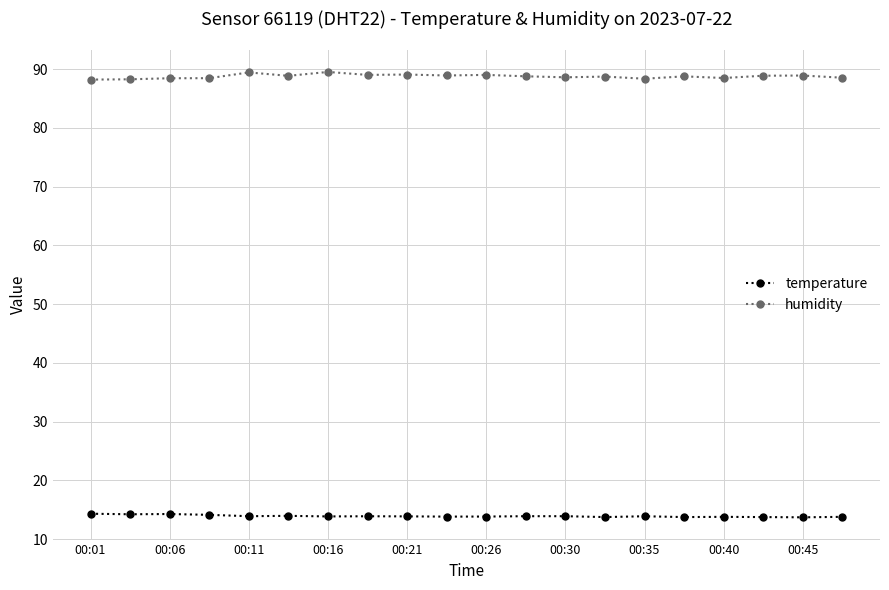

What is the minimum value shown in the chart?

13.7